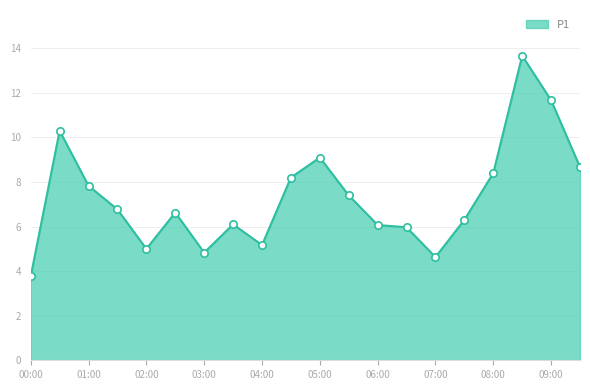

What is the greatest value displayed?

13.7